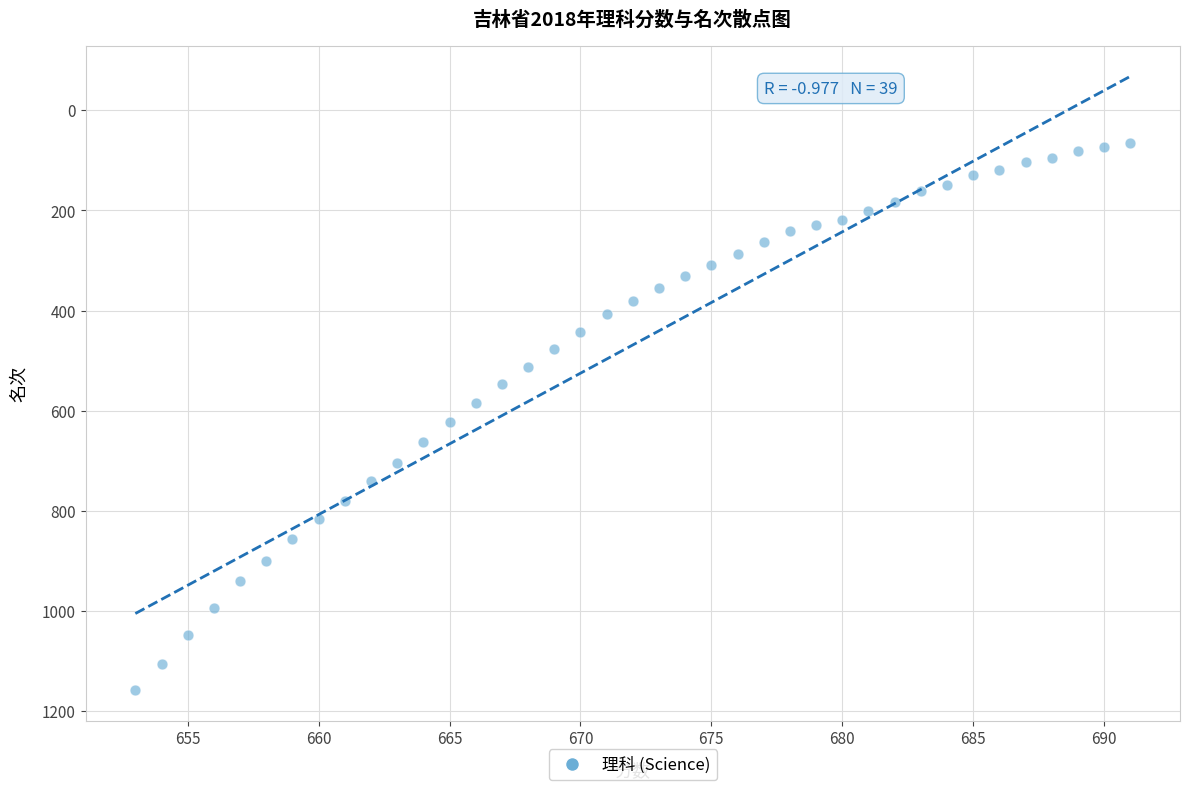

What is the range of Y values (max minus min)?

1092